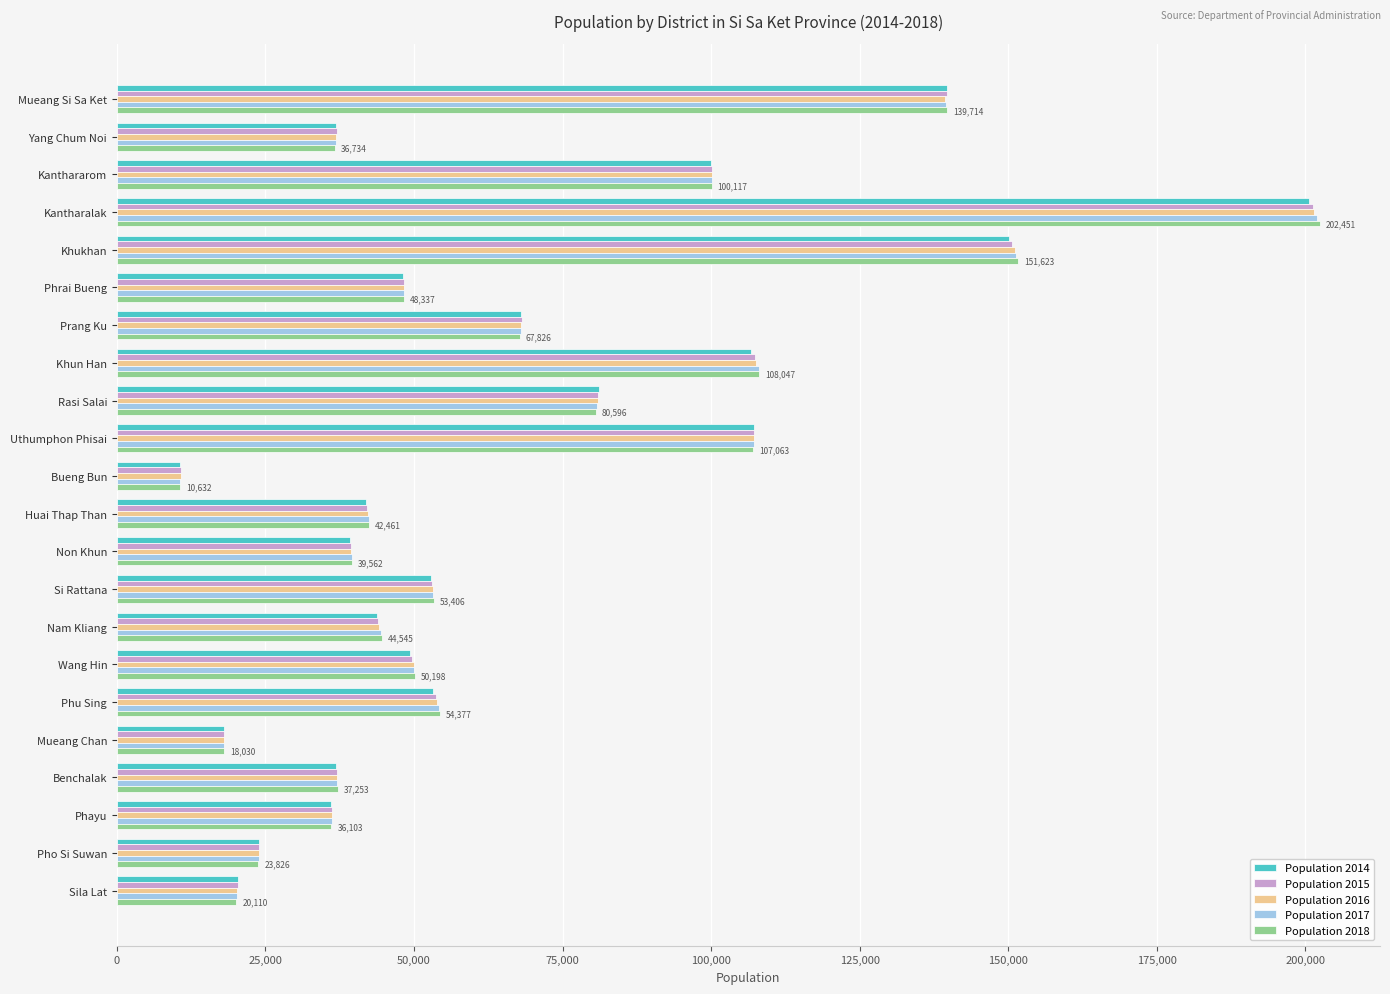

True or false: Population 2017 has a value of 22590 at Si Rattana.

False